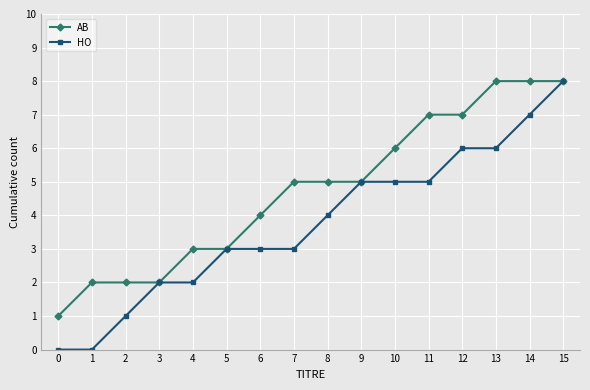

Is it true that AB equals 2 at 5?

False